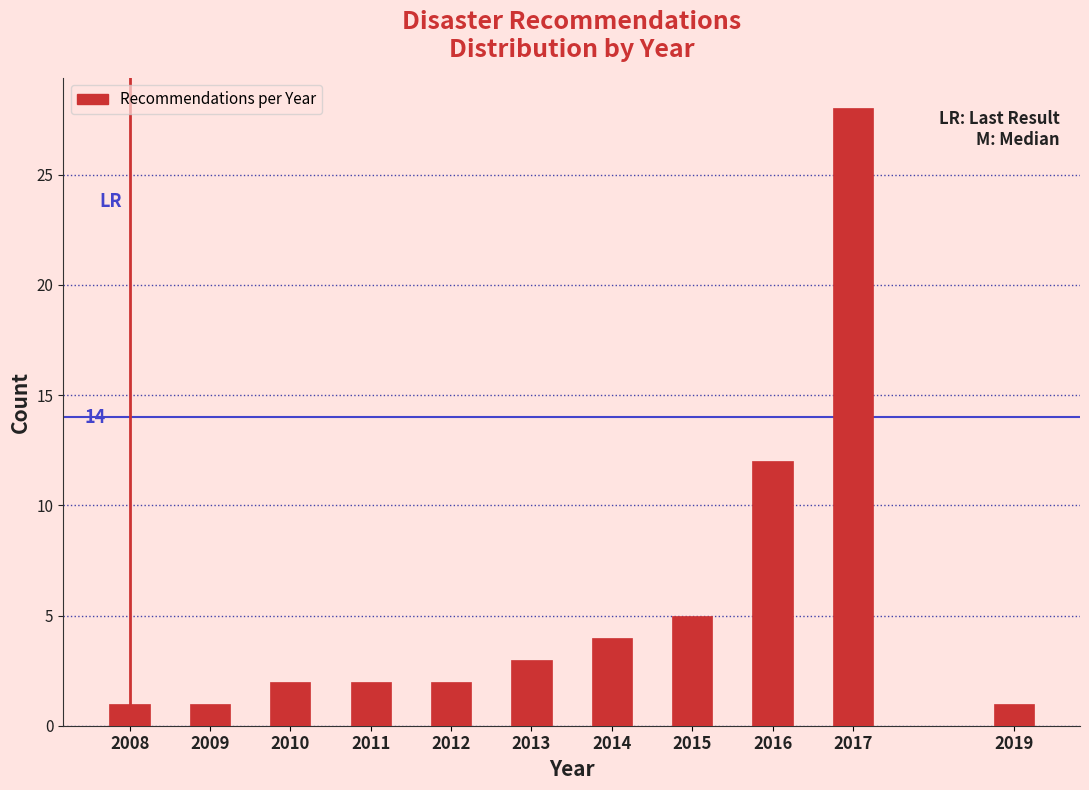

Reading left to right, what are all the values shown in this chart?

2008=1	2009=1	2010=2	2011=2	2012=2	2013=3	2014=4	2015=5	2016=12	2017=28	2019=1